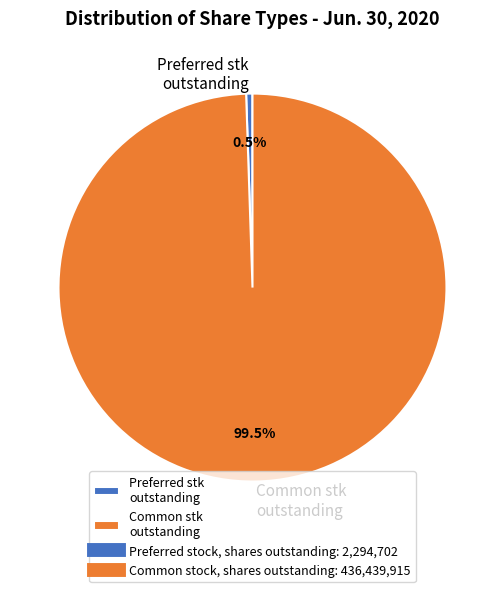

Count the number of slices in the pie.

2